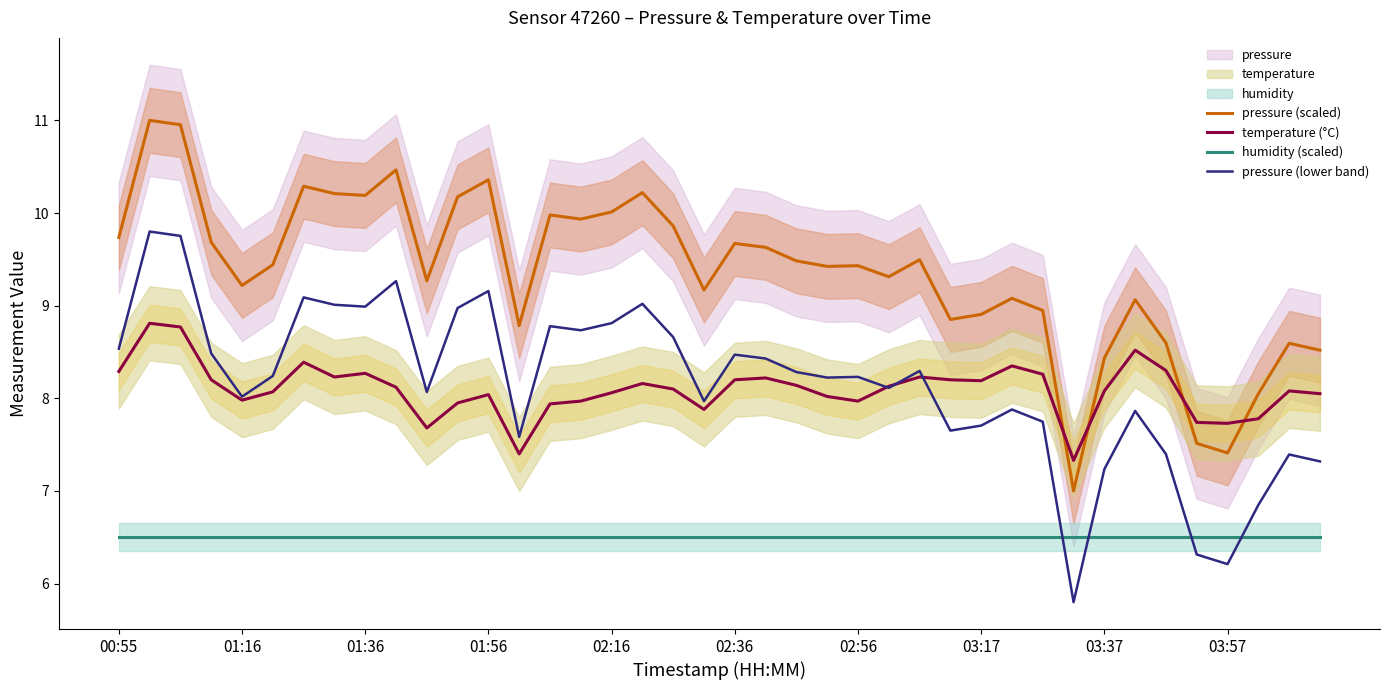

What are all the series names shown in the legend?

pressure (scaled), temperature (°C), humidity (scaled), pressure (lower band)